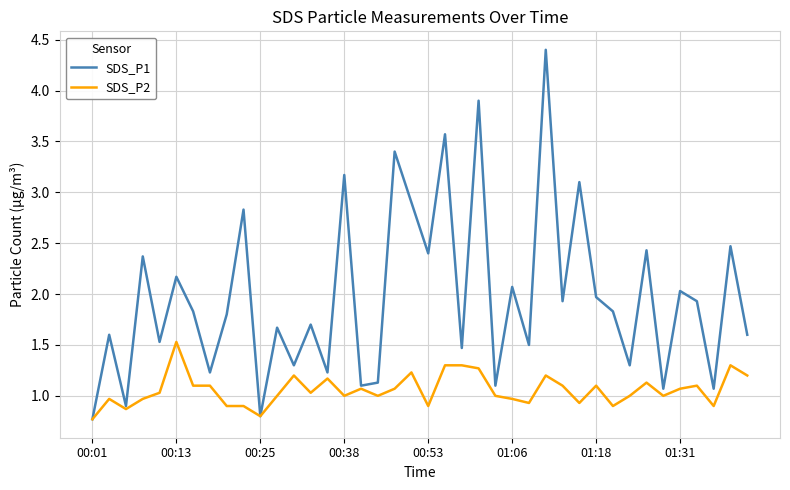

List the series in order of their overall mean, highest first.

SDS_P1, SDS_P2